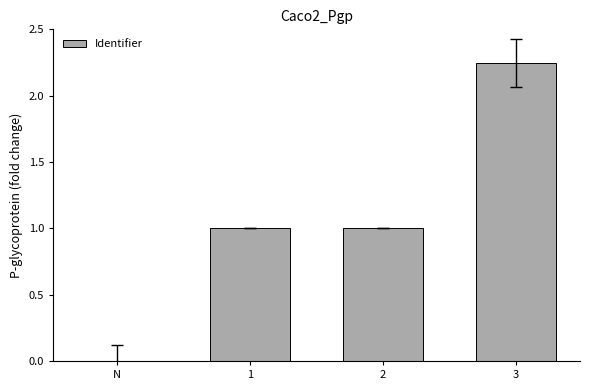

What is the ratio of the value at 2 to the value at 3?

0.4